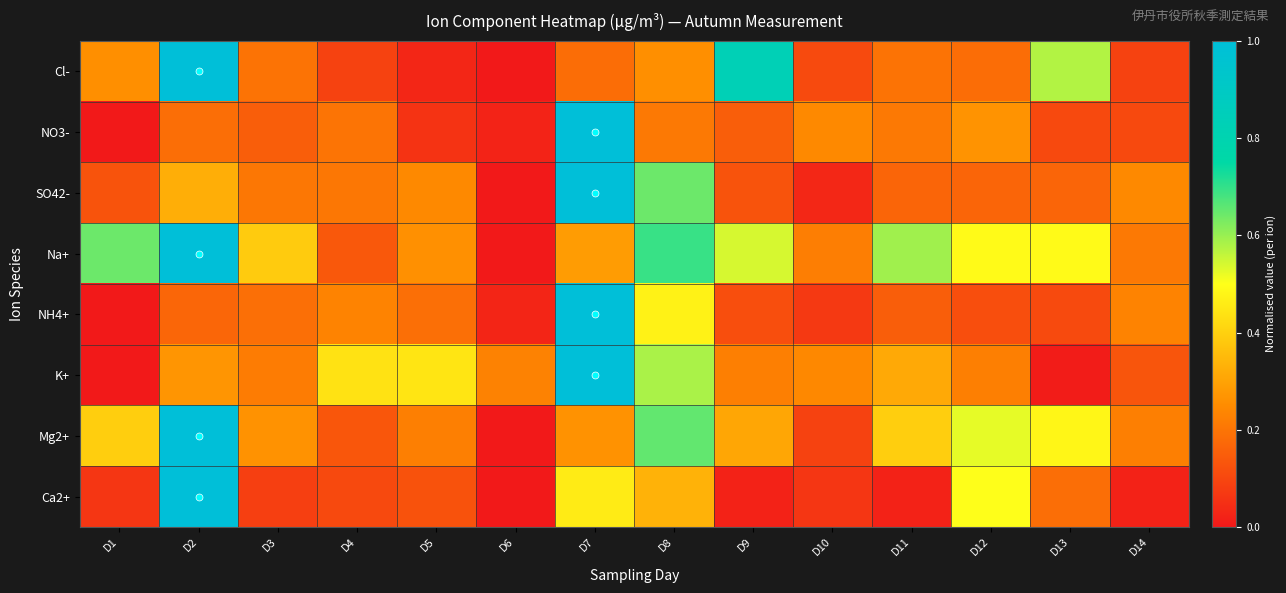

Reading left to right, transcribe all the data shown in this chart.

Cl-: D1=0.3	D2=1.0	D3=0.2	D4=0.1	D5=0.0	D6=0.0	D7=0.2	D8=0.3	D9=0.8	D10=0.1	D11=0.2	D12=0.2	D13=0.6	D14=0.1
NO3-: D1=0.0	D2=0.2	D3=0.2	D4=0.2	D5=0.1	D6=0.0	D7=1.0	D8=0.2	D9=0.2	D10=0.2	D11=0.2	D12=0.3	D13=0.1	D14=0.1
SO42-: D1=0.1	D2=0.3	D3=0.2	D4=0.2	D5=0.2	D6=0.0	D7=1.0	D8=0.6	D9=0.1	D10=0.0	D11=0.2	D12=0.2	D13=0.2	D14=0.2
Na+: D1=0.6	D2=1.0	D3=0.4	D4=0.1	D5=0.3	D6=0.0	D7=0.3	D8=0.7	D9=0.5	D10=0.2	D11=0.6	D12=0.5	D13=0.5	D14=0.2
NH4+: D1=0.0	D2=0.2	D3=0.2	D4=0.2	D5=0.2	D6=0.0	D7=1.0	D8=0.5	D9=0.1	D10=0.1	D11=0.2	D12=0.1	D13=0.1	D14=0.2
K+: D1=0.0	D2=0.3	D3=0.2	D4=0.4	D5=0.4	D6=0.2	D7=1.0	D8=0.6	D9=0.2	D10=0.2	D11=0.3	D12=0.2	D13=0.0	D14=0.1
Mg2+: D1=0.4	D2=1.0	D3=0.3	D4=0.1	D5=0.2	D6=0.0	D7=0.3	D8=0.7	D9=0.3	D10=0.1	D11=0.4	D12=0.5	D13=0.5	D14=0.2
Ca2+: D1=0.1	D2=1.0	D3=0.1	D4=0.1	D5=0.1	D6=0.0	D7=0.5	D8=0.3	D9=0.0	D10=0.1	D11=0.0	D12=0.5	D13=0.2	D14=0.0